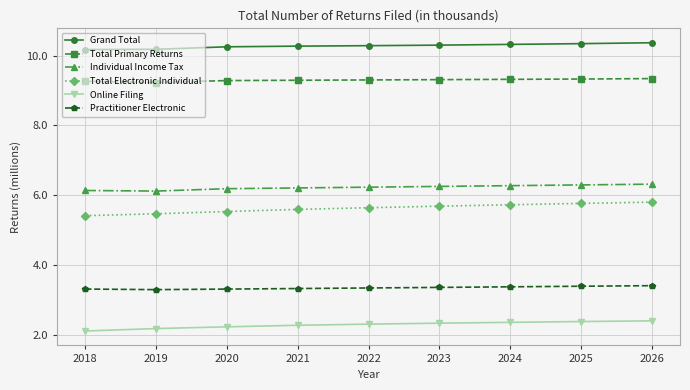

What value does the Online Filing series have at 2023?

2.3